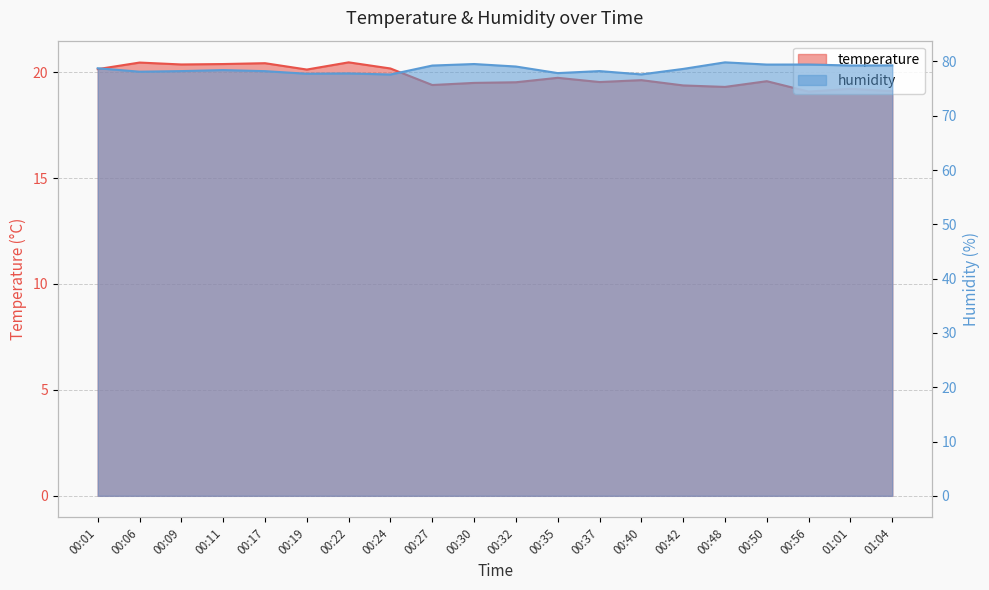

Rank the series by their average value, from highest to lowest.

humidity, temperature